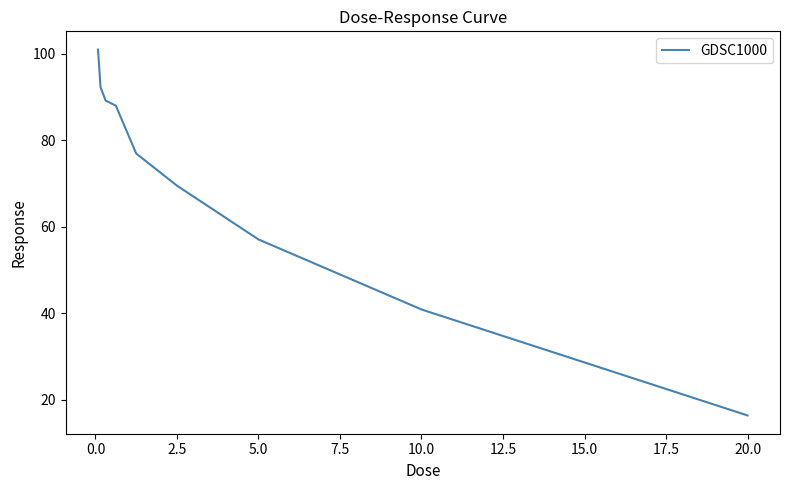

True or false: the data has more than 0 interior local peaks.

False